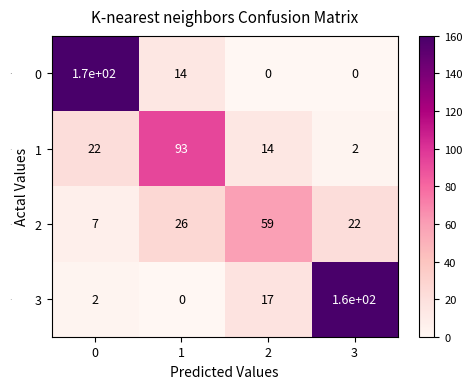

Rank the series at 1 from highest to lowest value.

1, 2, 0, 3